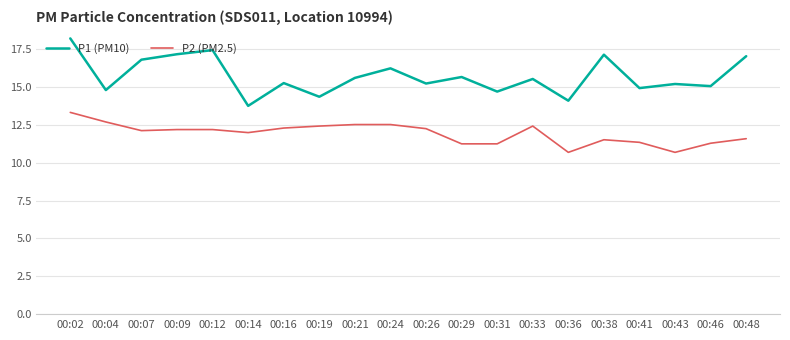

Does the chart display data point markers on the line(s)?

No